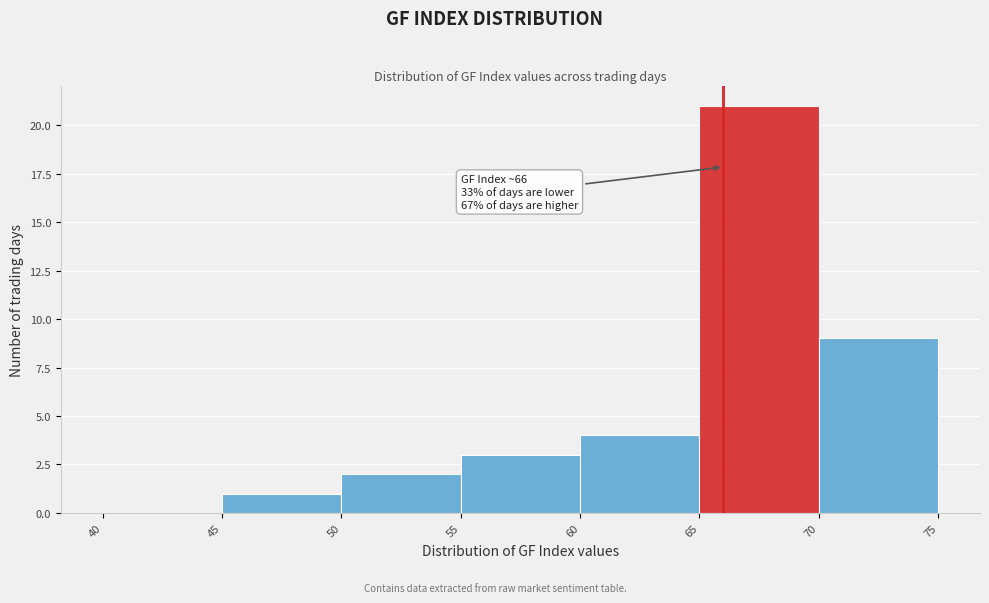

Over which range of the x-axis is the bar tallest?

65 to 70